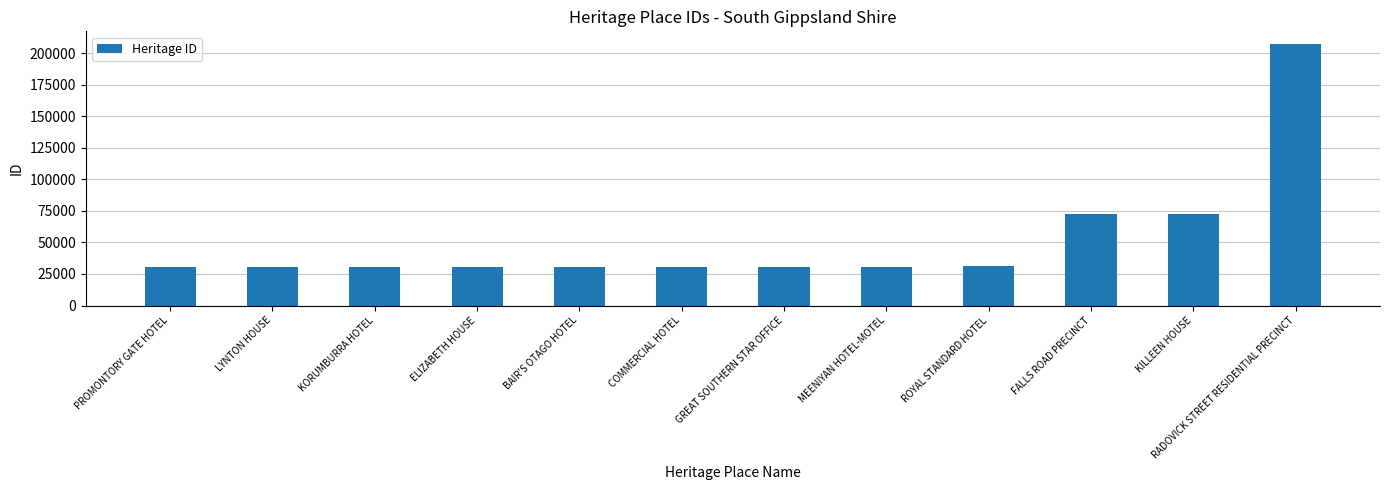

What position from the left is LYNTON HOUSE?

2